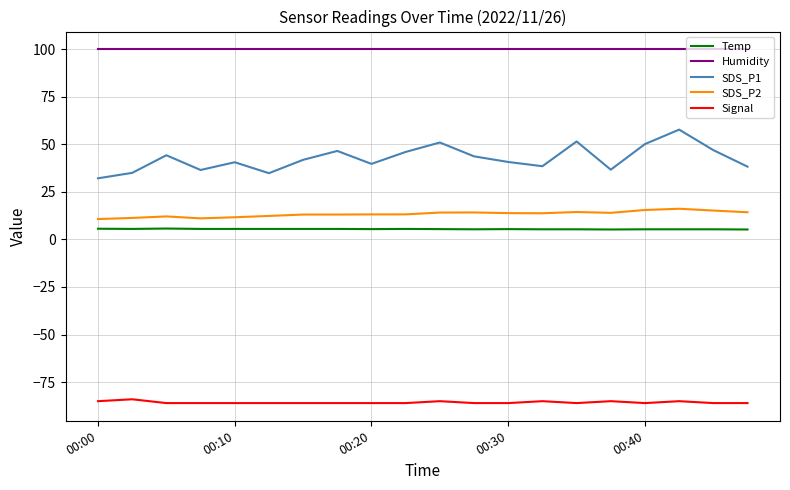

True or false: Humidity and Temp intersect in this chart.

False